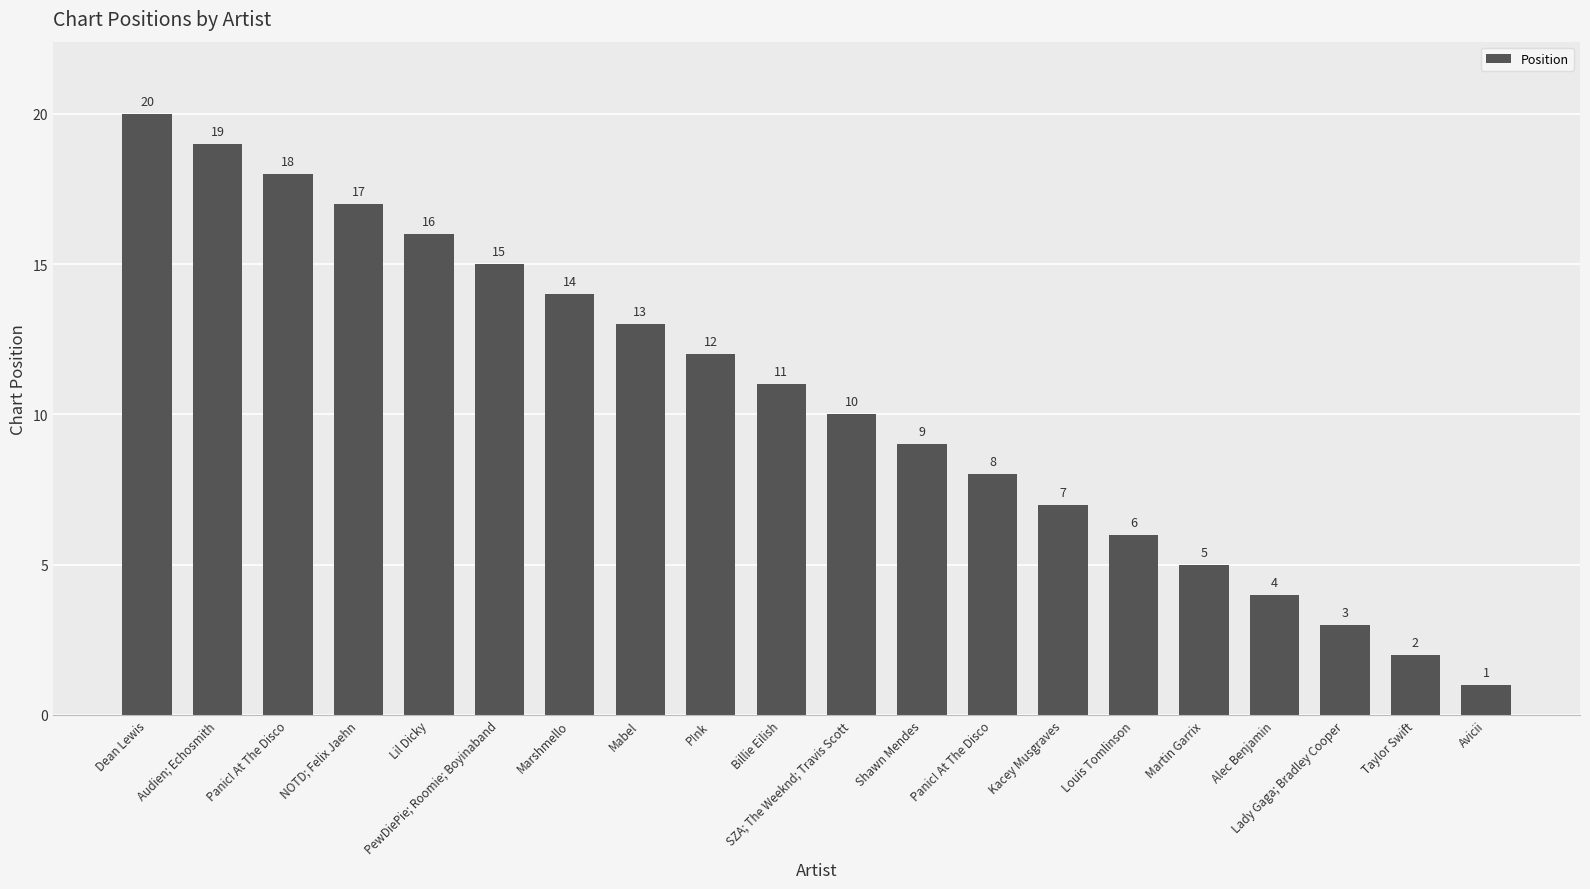

List the labels in order of value, largest first.

Dean Lewis, Audien; Echosmith, Panic! At The Disco, NOTD; Felix Jaehn, Lil Dicky, PewDiePie; Roomie; Boyinaband, Marshmello, Mabel, P!nk, Billie Eilish, SZA; The Weeknd; Travis Scott, Shawn Mendes, Panic! At The Disco, Kacey Musgraves, Louis Tomlinson, Martin Garrix, Alec Benjamin, Lady Gaga; Bradley Cooper, Taylor Swift, Avicii